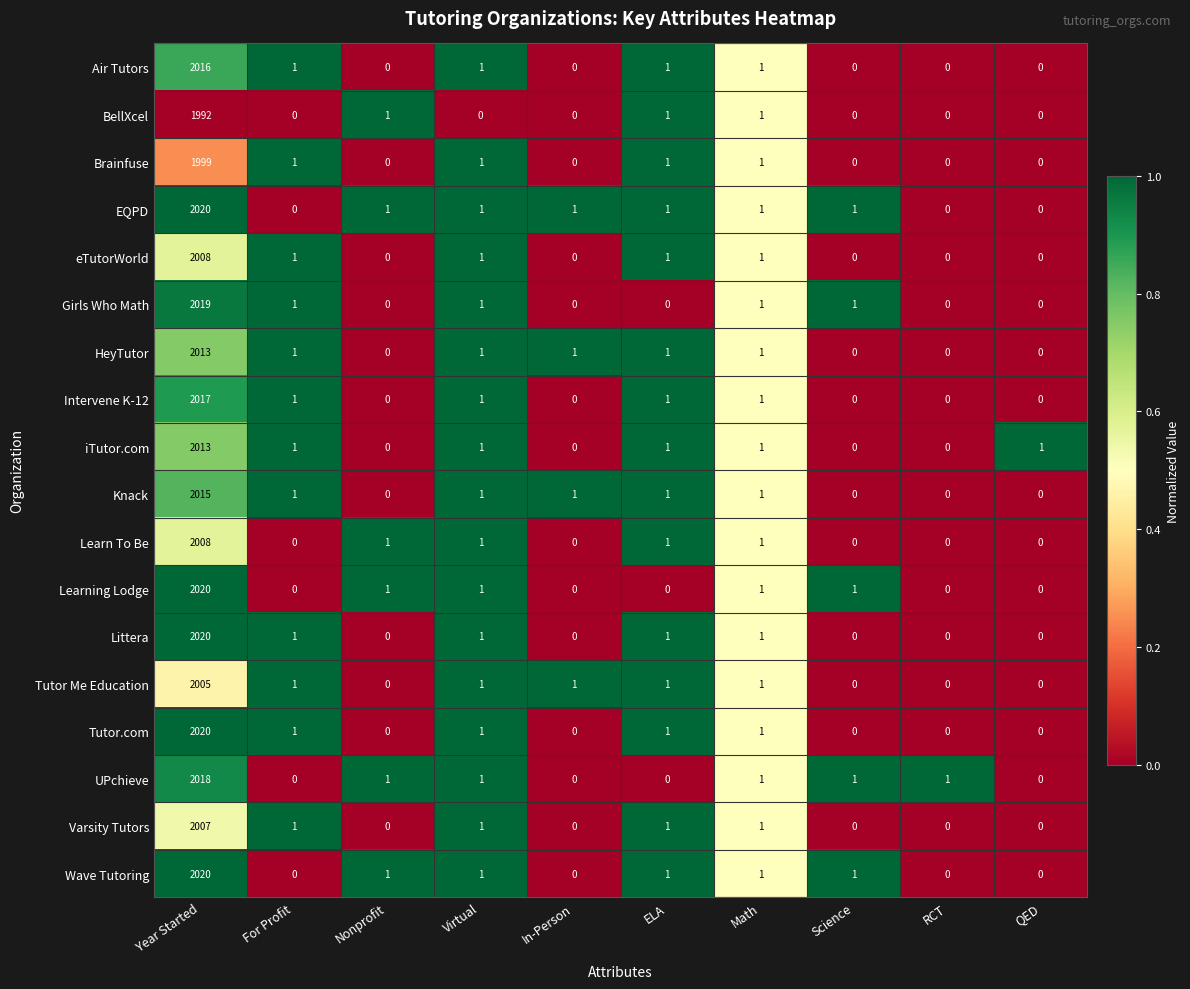

Where does the Knack series first go above 1?

Year Started